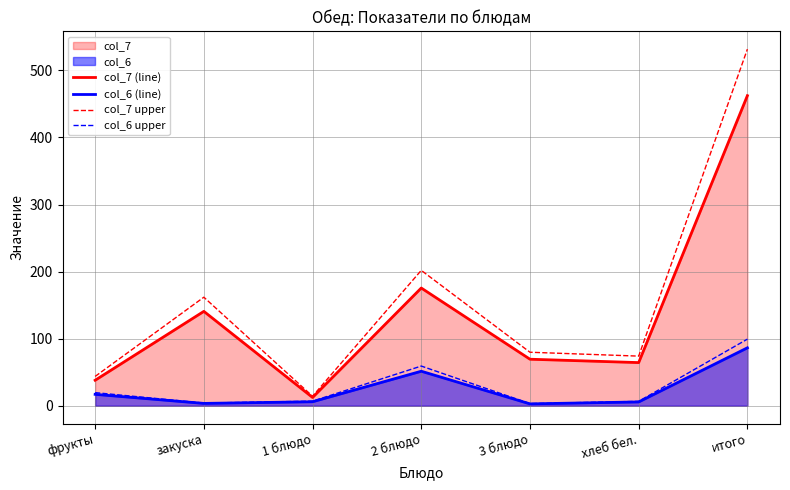

What is the minimum value for col_7 upper?

14.2